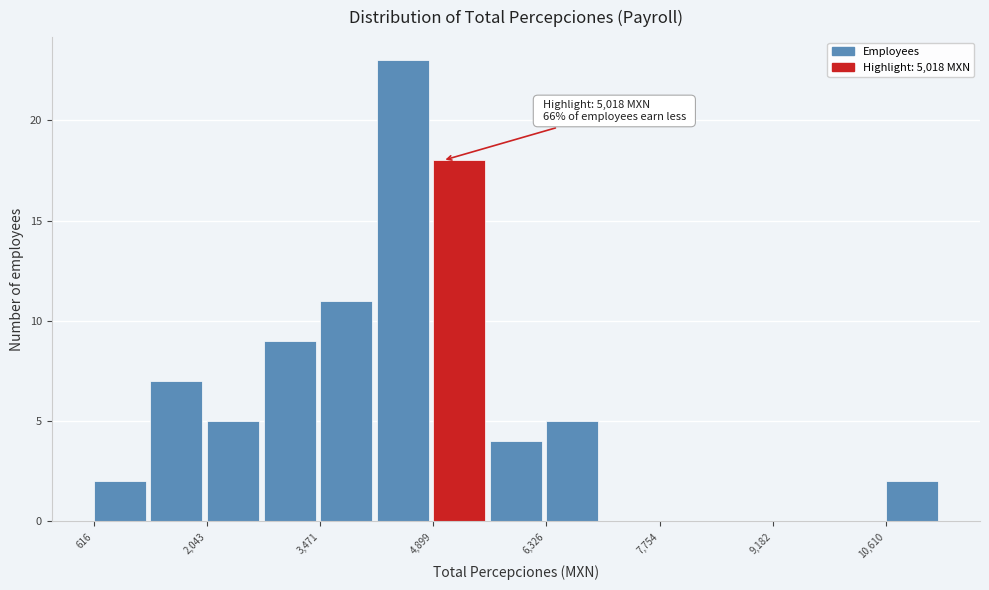

Around what value on the x-axis is the tallest bar? Give the approximate position of its centre, as read against the axis.

4600